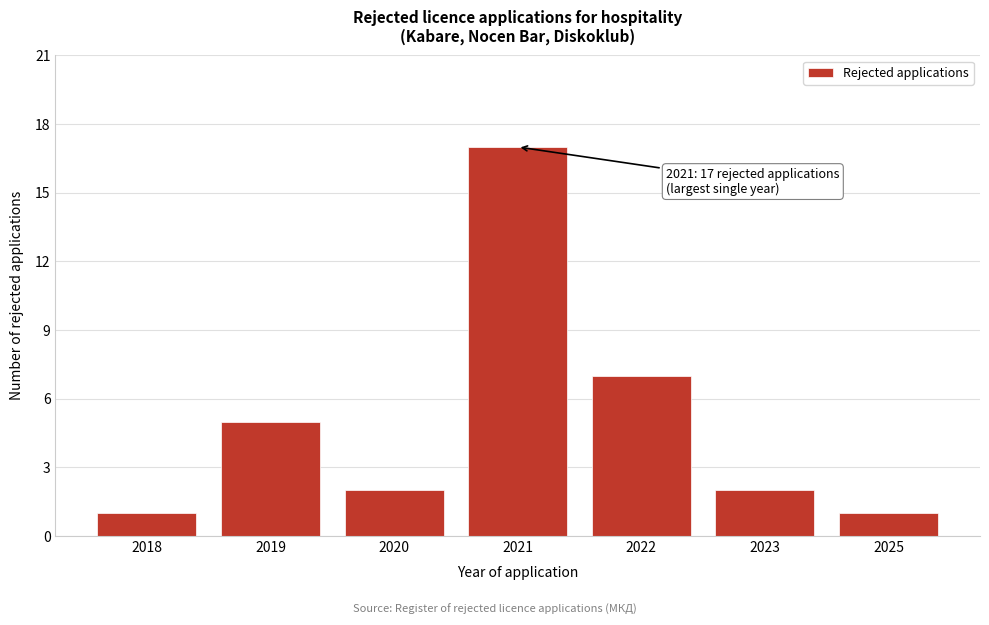

Reading left to right, what are all the values shown in this chart?

2018=1	2019=5	2020=2	2021=17	2022=7	2023=2	2025=1